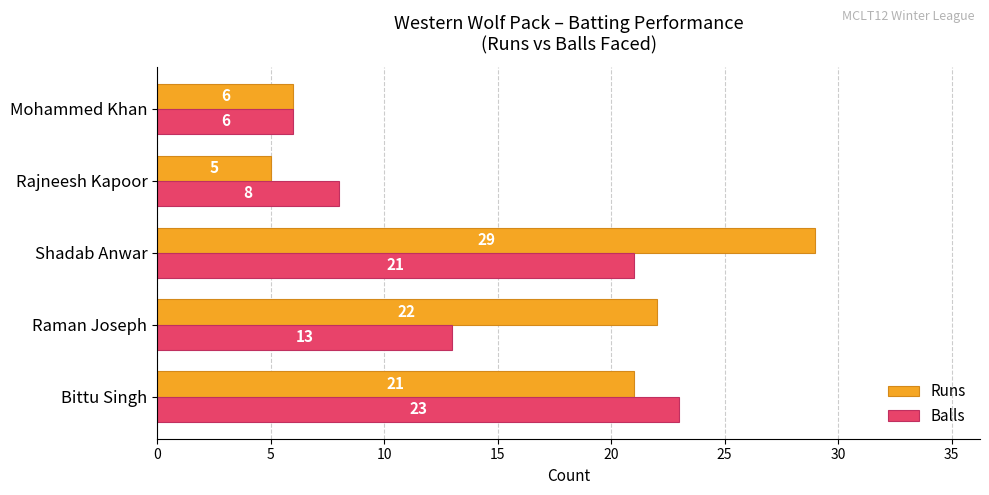

At which label does Runs reach its peak?

Shadab Anwar